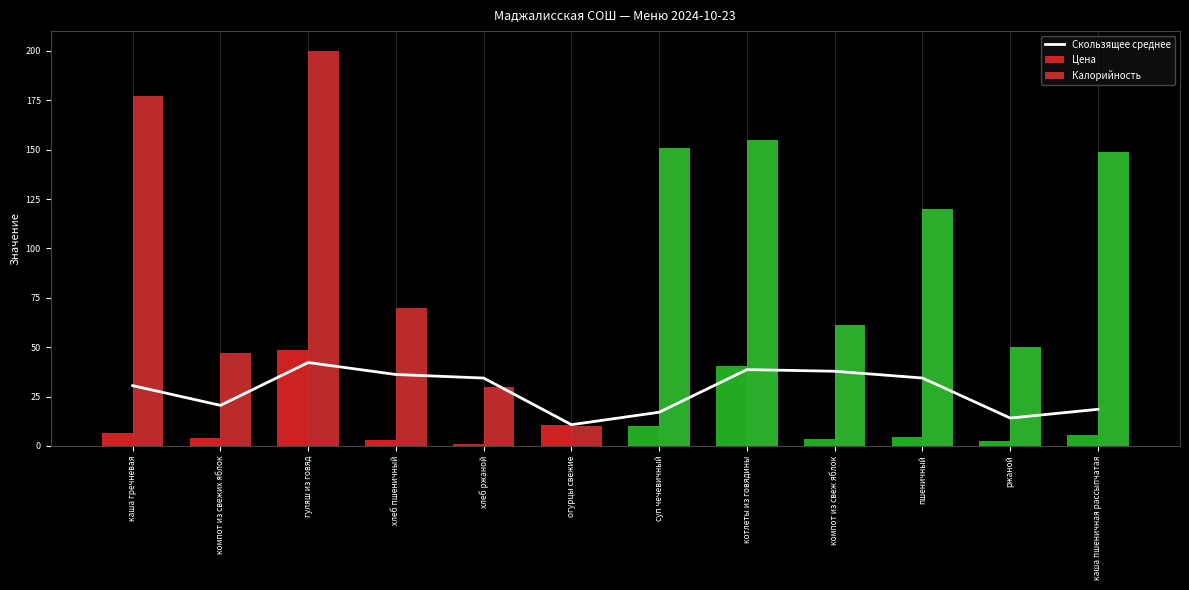

The Скользящее среднее series shows 24.5 at гуляш из говяд. True or false?

False